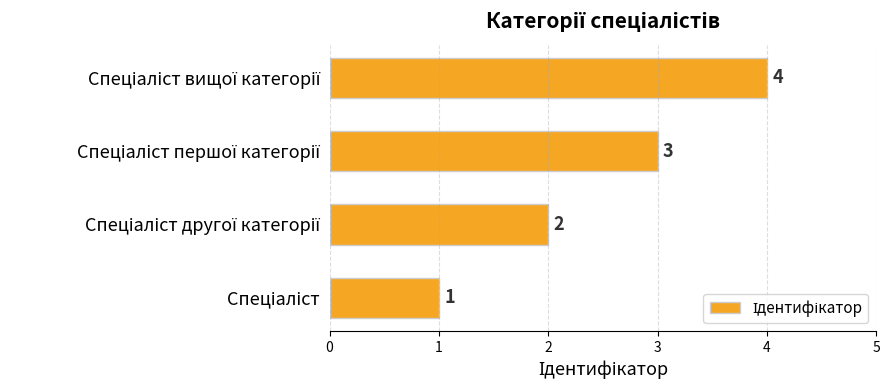

Count the values in the range 2 to 4.

3